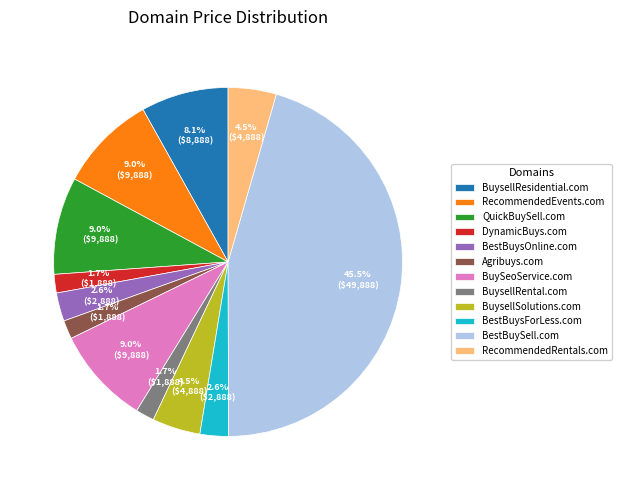

Combined, what portion of the pie is BestBuysForLess.com and BestBuySell.com?

48.1%